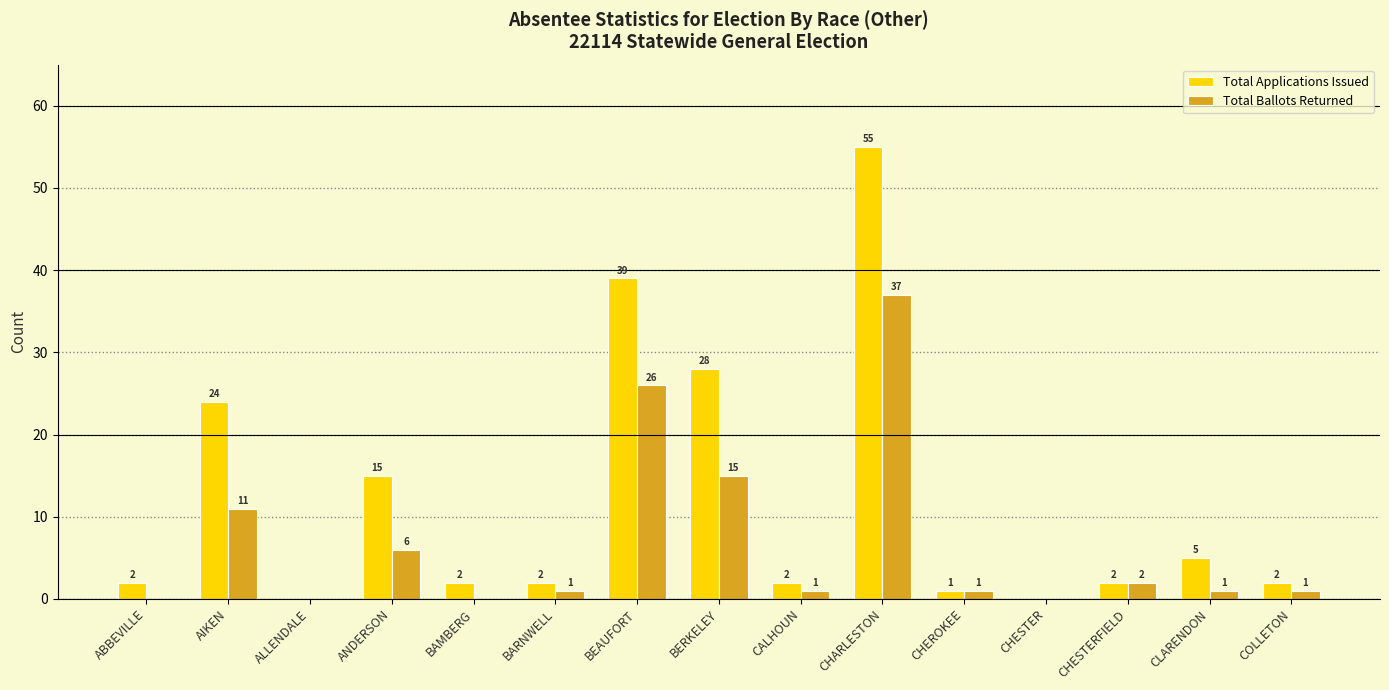

What is the spread (max minus min) of values at CALHOUN?

1